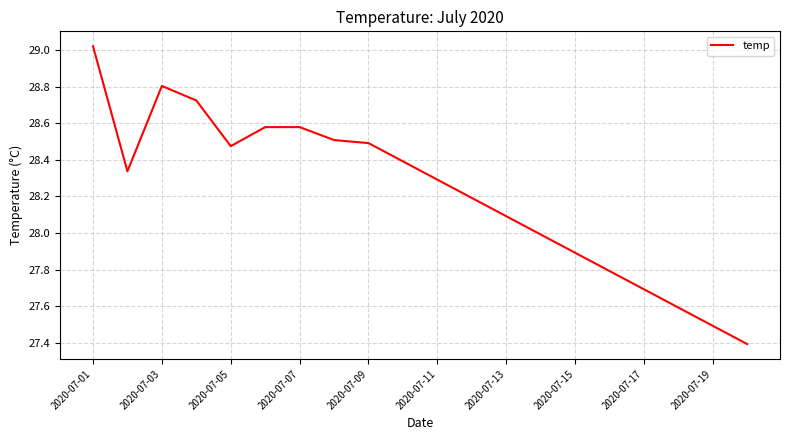

What is the difference between the maximum and minimum values?

1.6